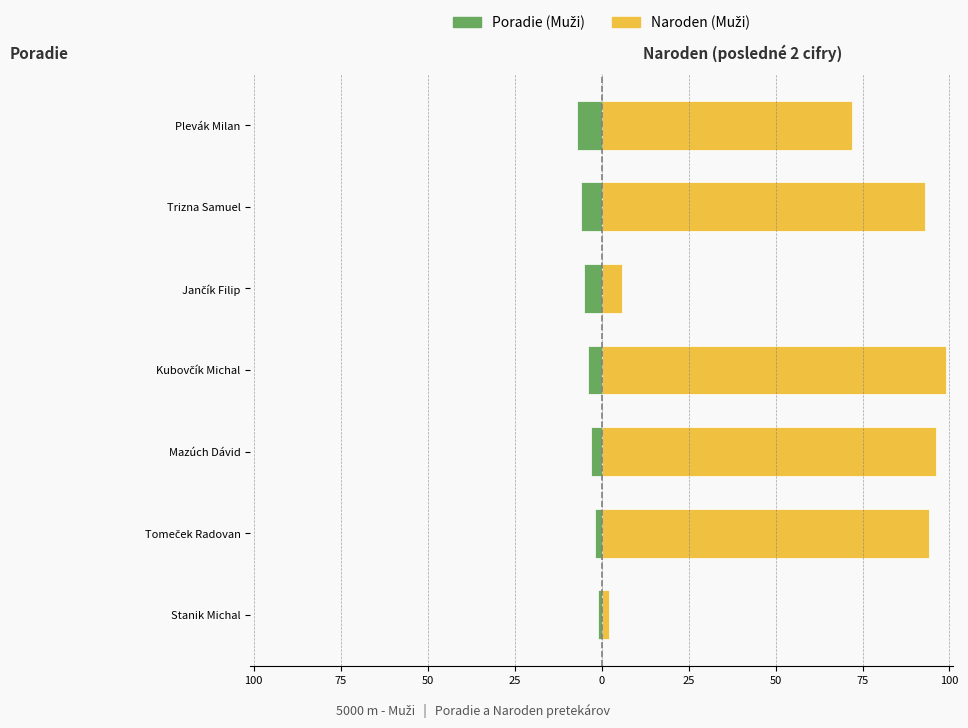

Are the bars grouped side by side (vs. stacked)?

Yes